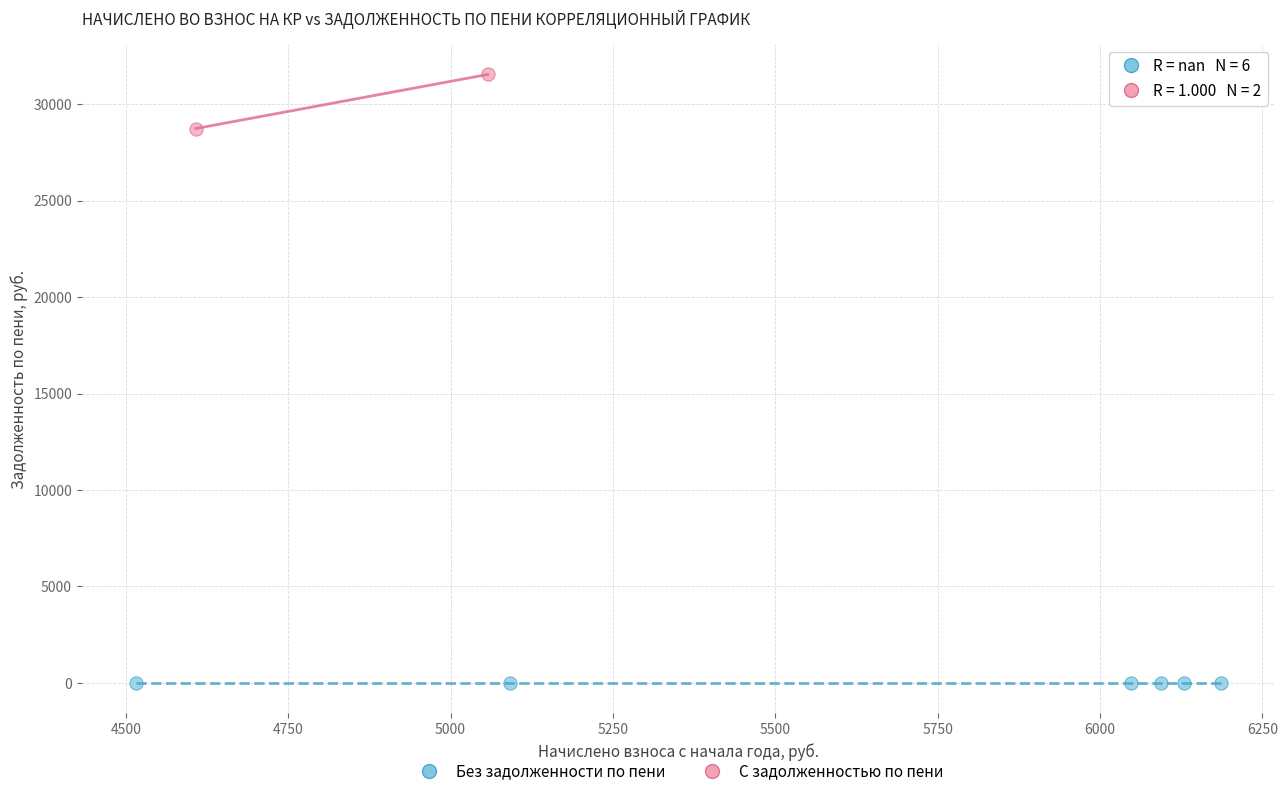

Which series contains the highest Y value?

С задолженностью по пени